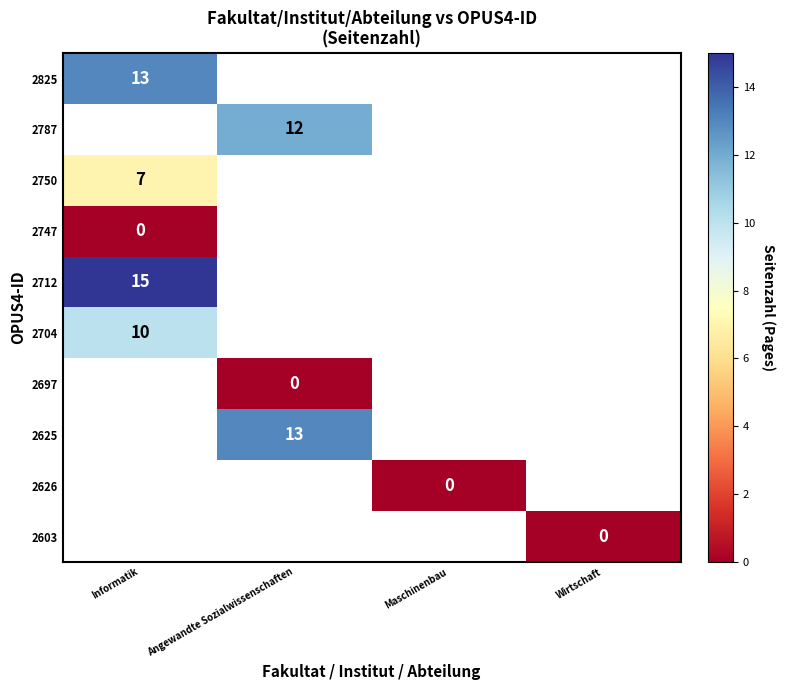

How many categories are shown in the chart?

4